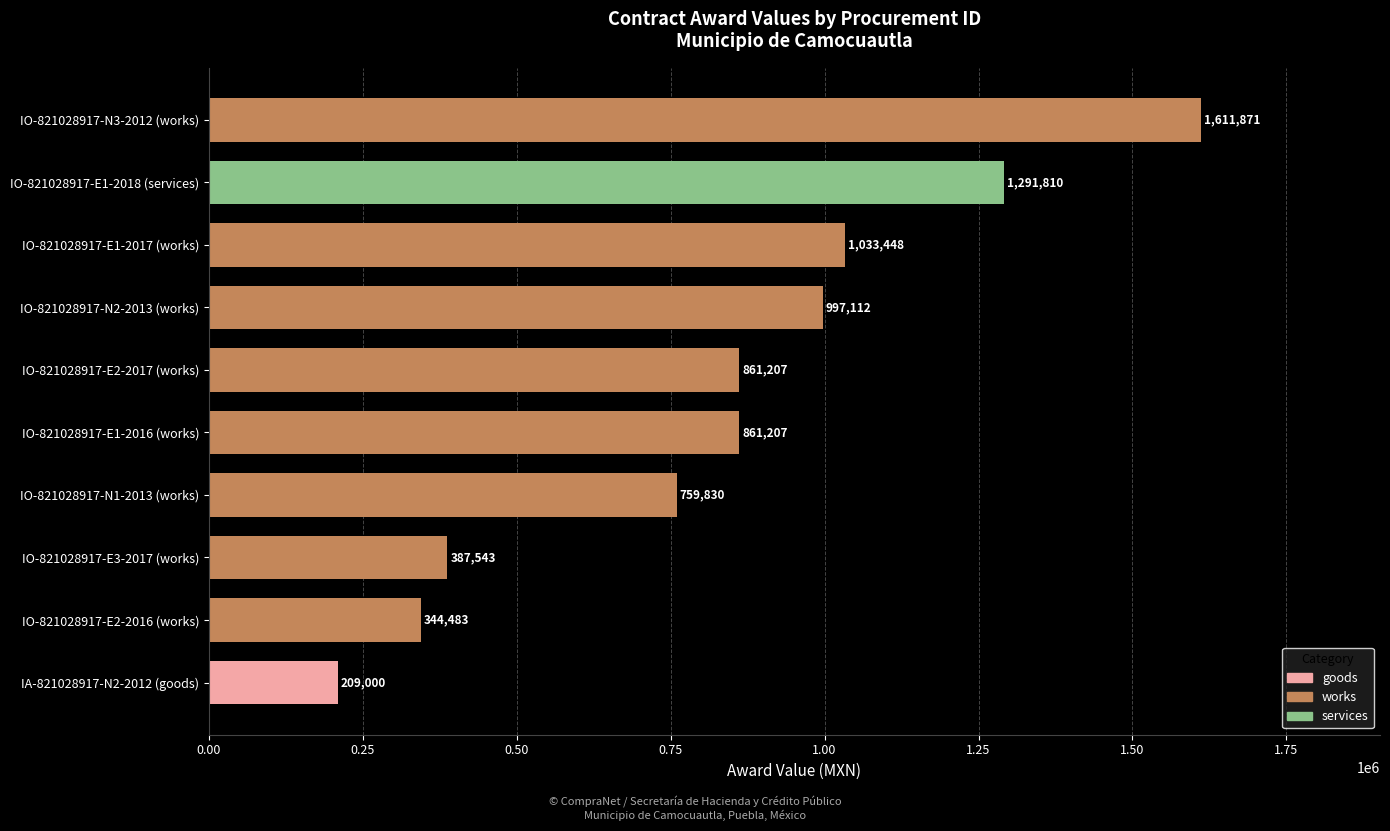

Are the bars horizontal?

Yes